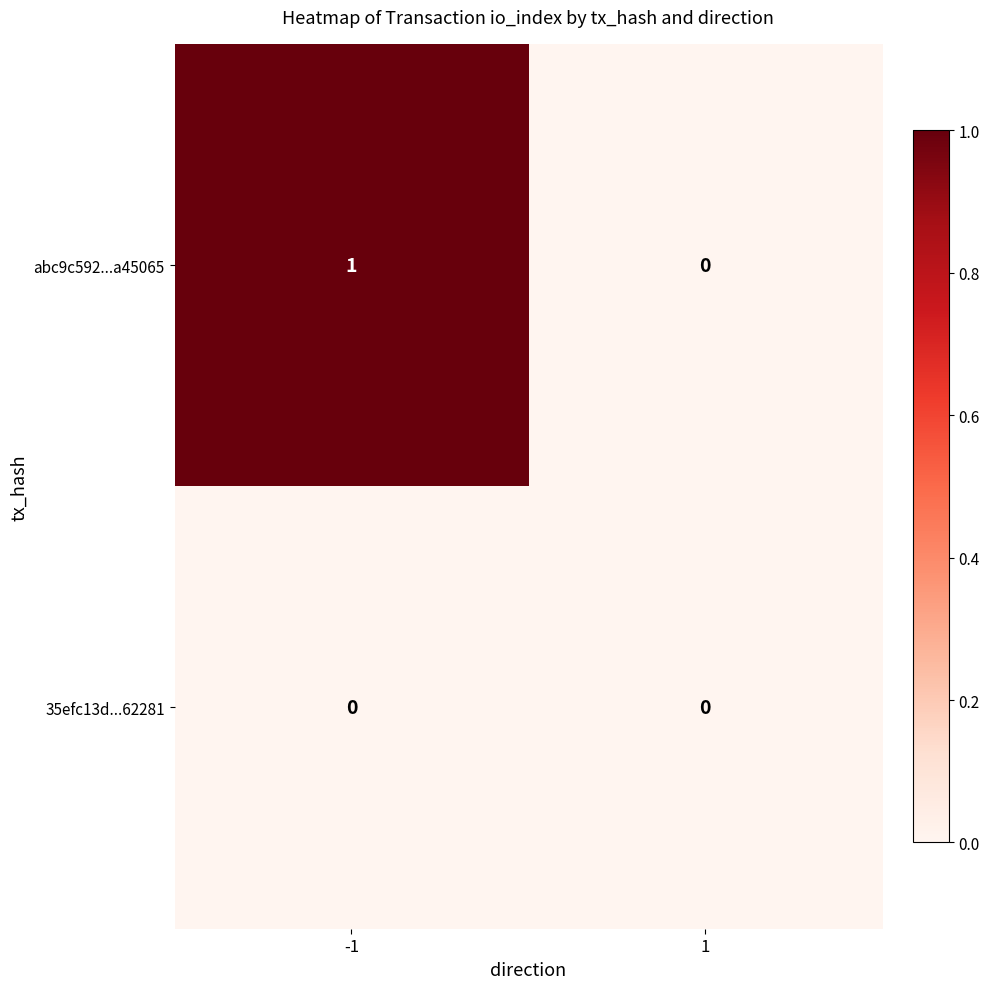

Rank the series by their maximum value, from lowest to highest.

35efc13d...62281, abc9c592...a45065